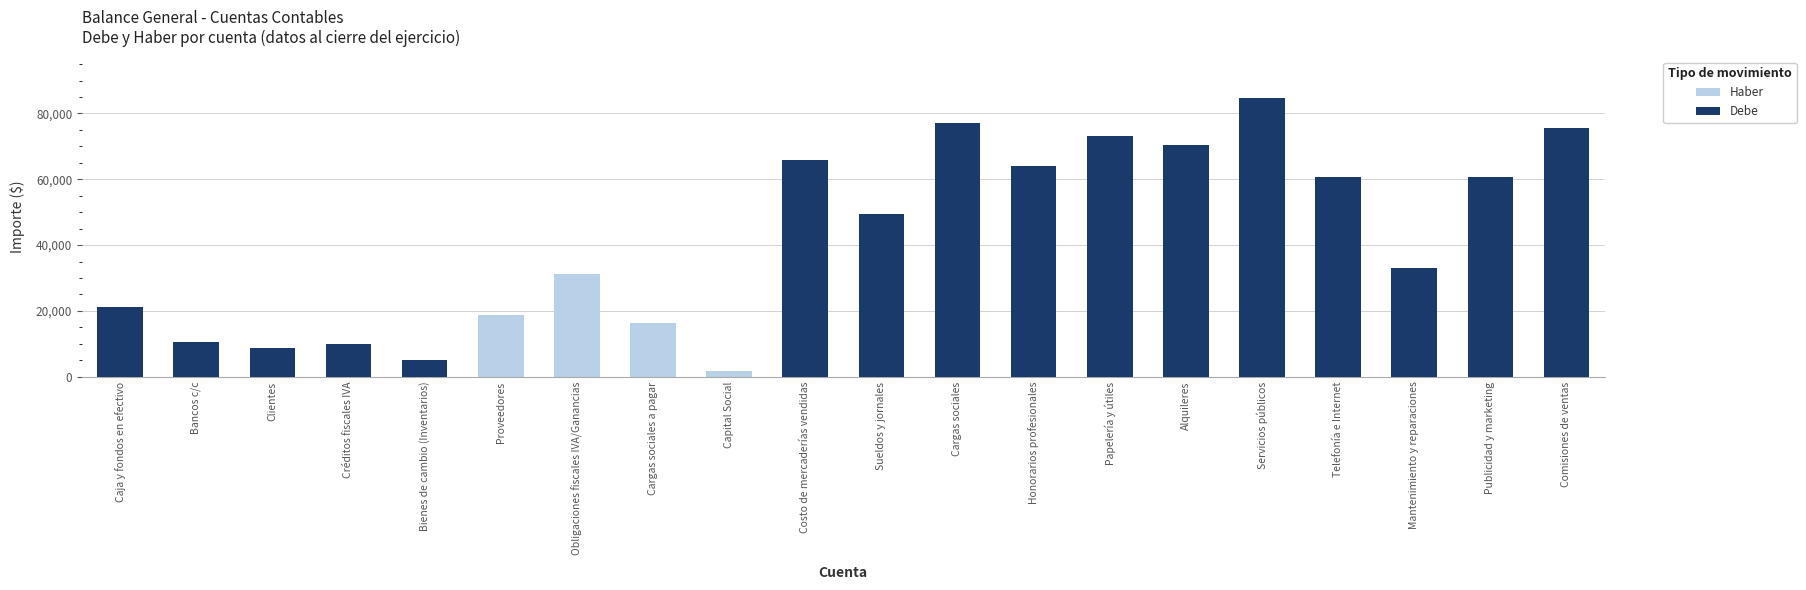

Is it true that Debe equals 9933.7 at Créditos fiscales IVA?

True